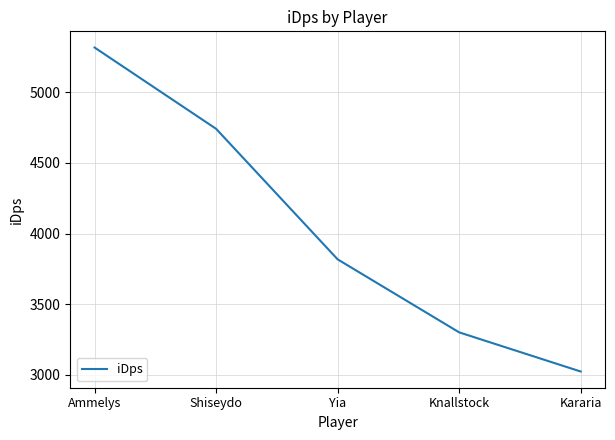

What is the maximum value shown in the chart?

5317.4